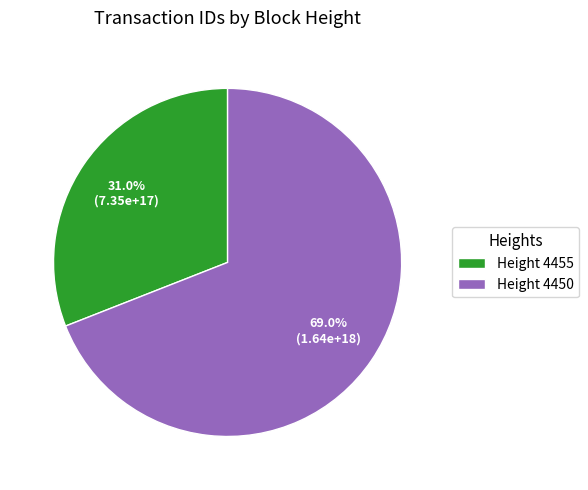

How many segments does this pie chart have?

2